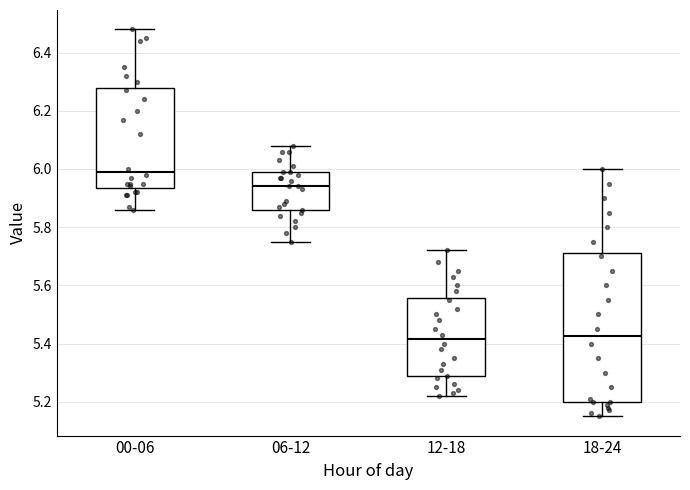

Where is the lower edge of the box for 06-12 on the y-axis? The values are not printed on the chart, so give them approximately, as read against the axis.

5.86